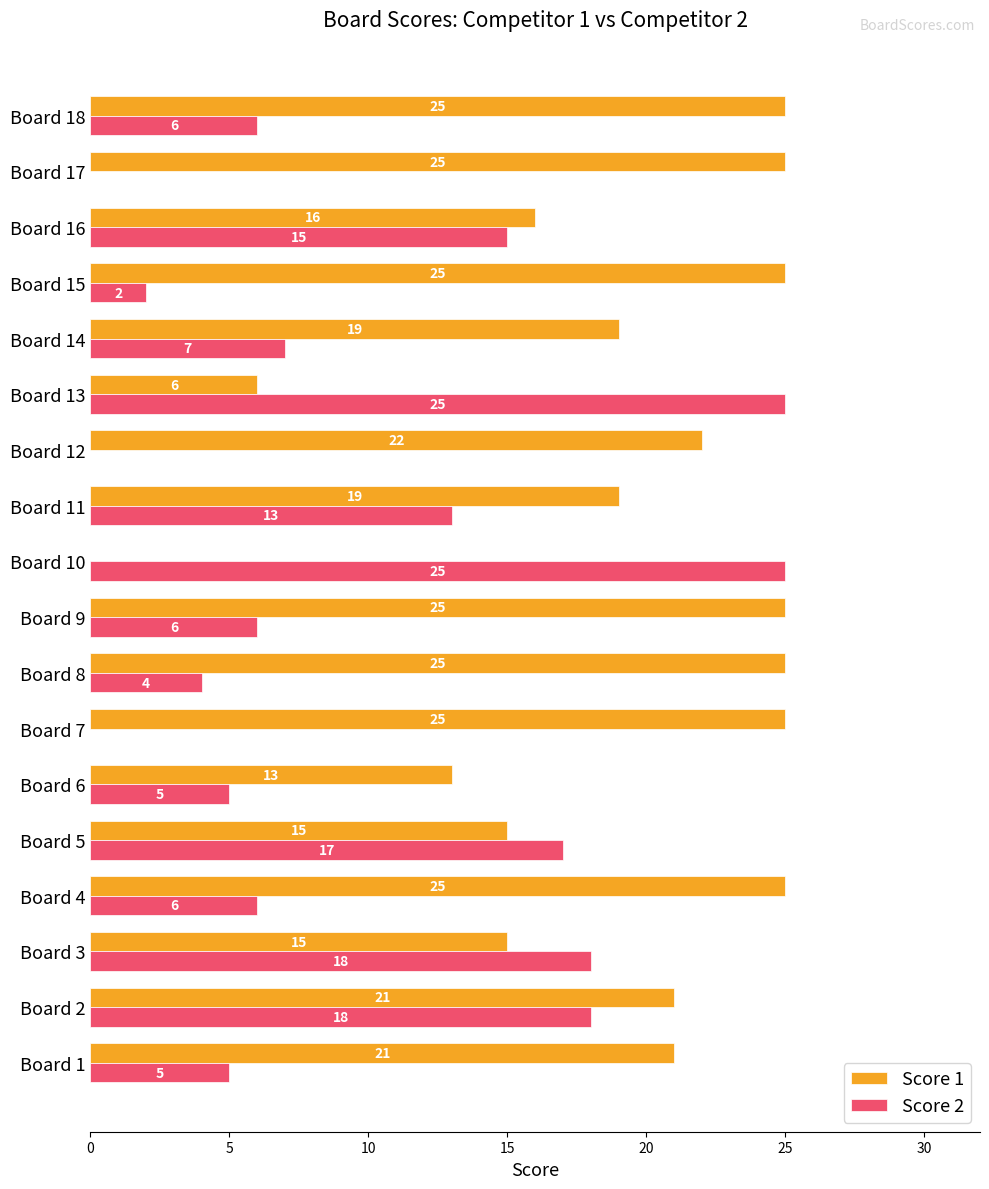

What is the sum of all Score 2 values?

172